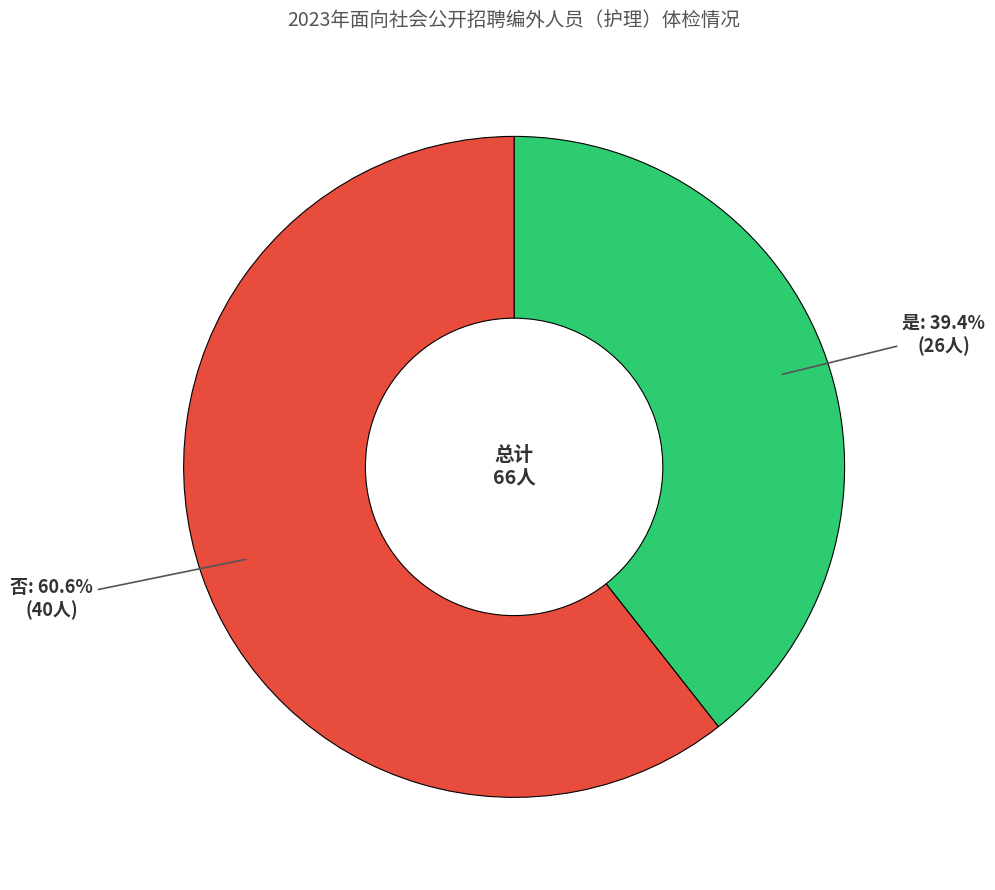

To the nearest percent, what portion does 是 represent?

39%